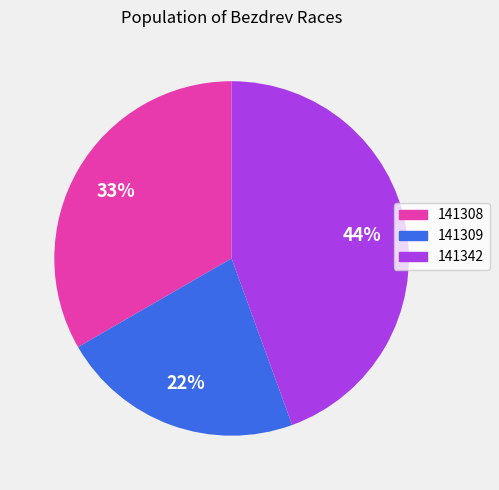

To the nearest percent, what portion does 141342 represent?

44%